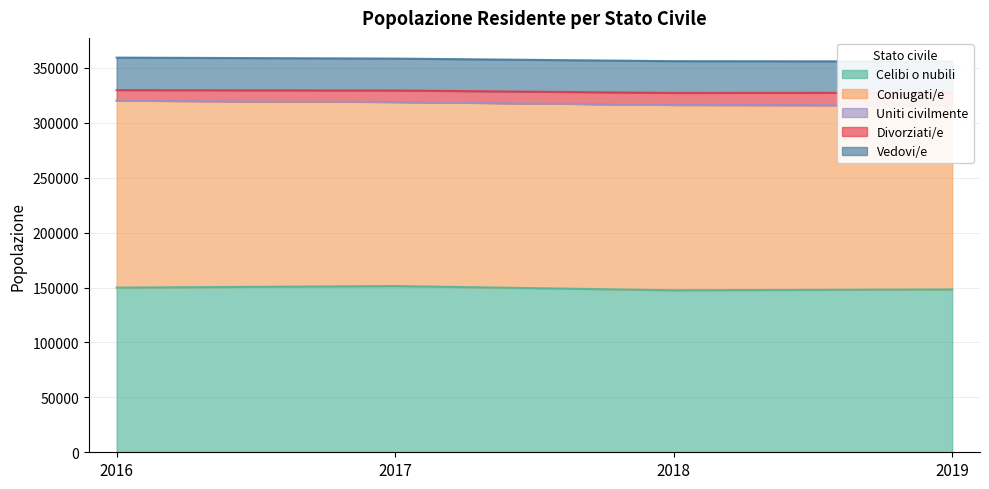

At which category is the sum across all series the highest?

2016